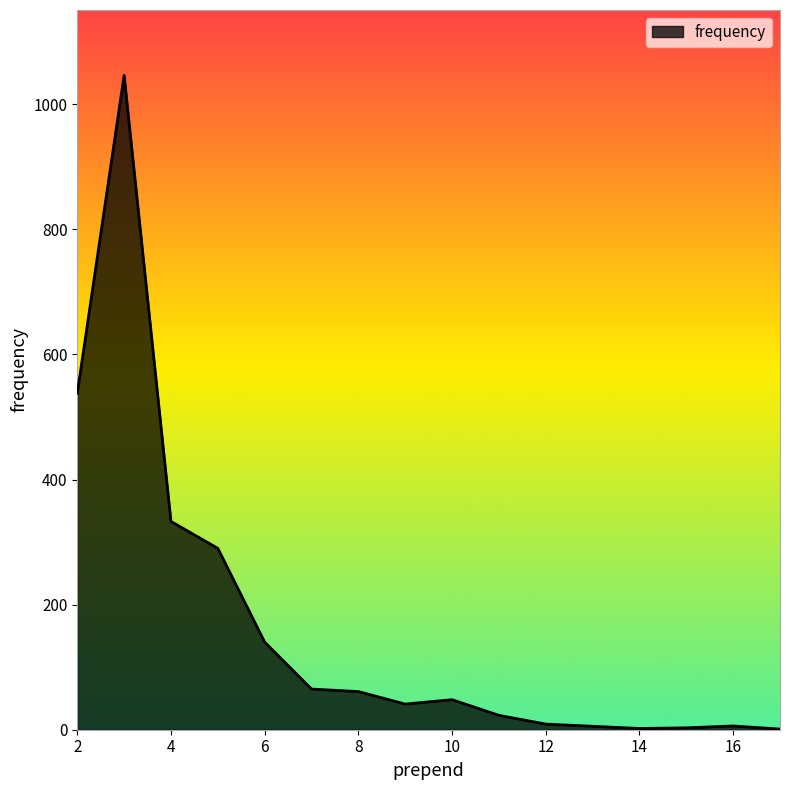

What is the greatest value displayed?

1046